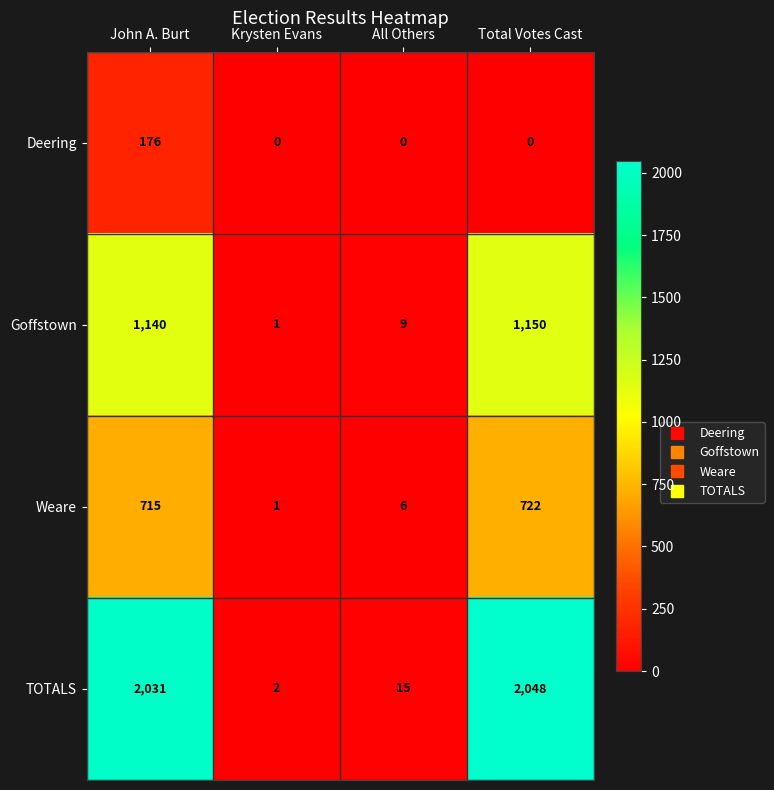

Which series changed the most between John A. Burt and Total Votes Cast?

Deering